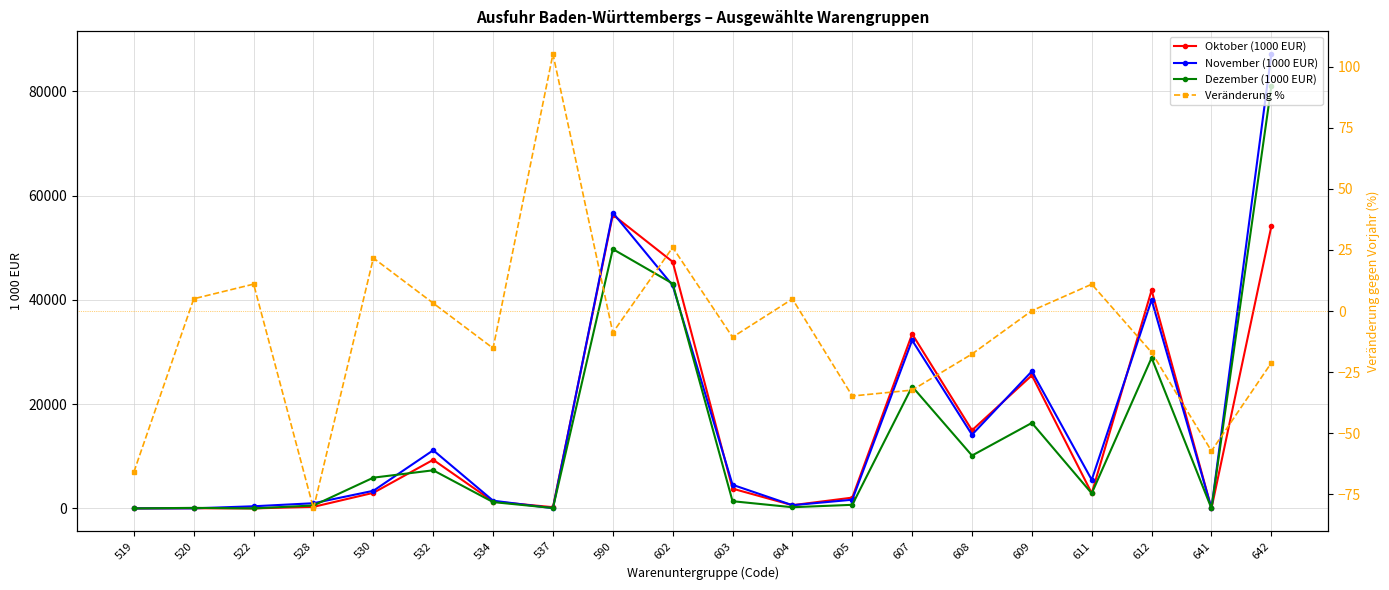

What is the spread (max minus min) of values at 602?

47268.7